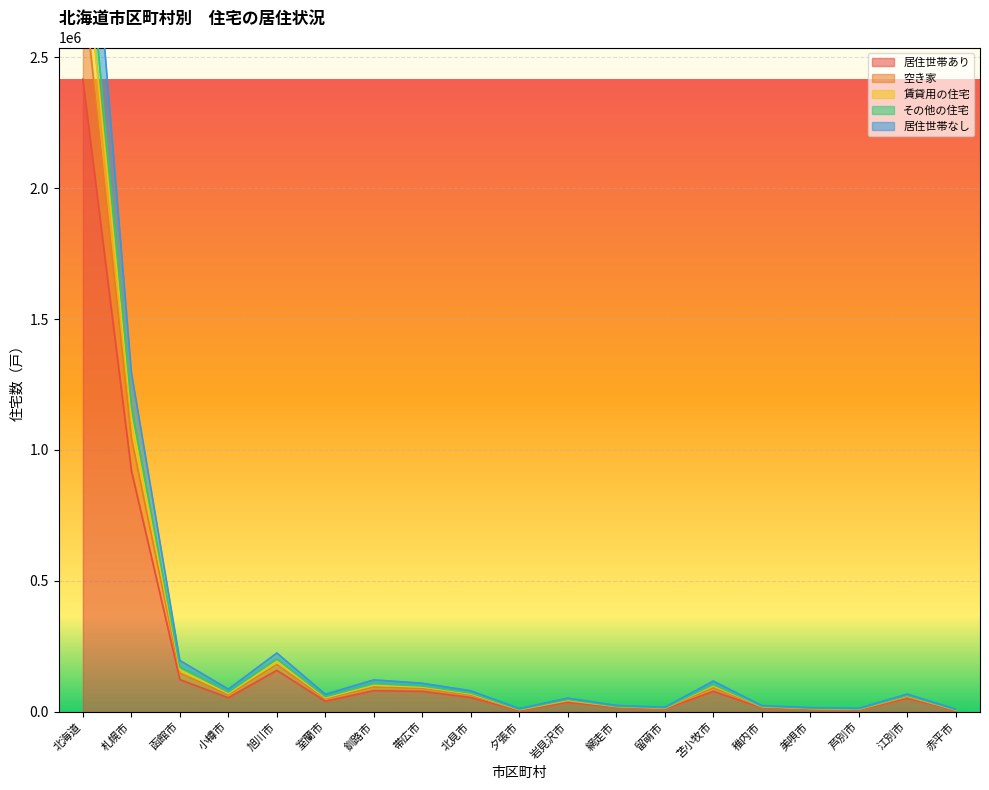

What is the sum of the 居住世帯なし values at 稚内市 and 網走市?

37220